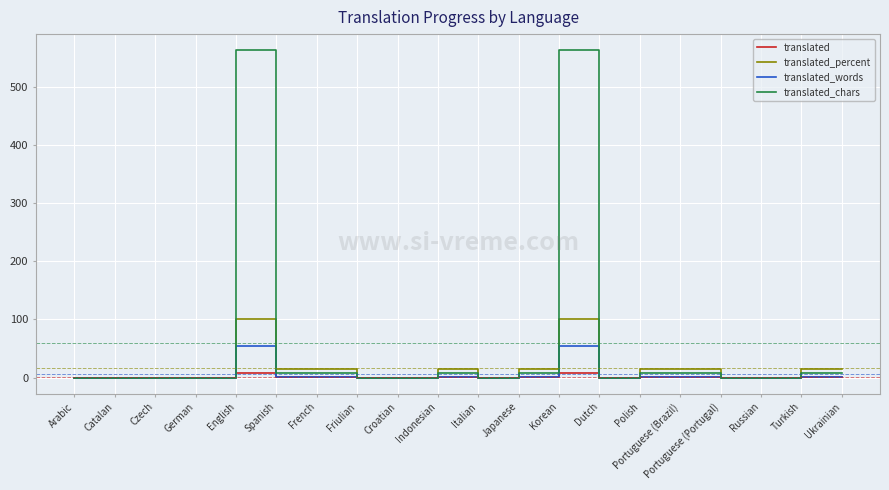

Is this an area chart (filled region under the line)?

No